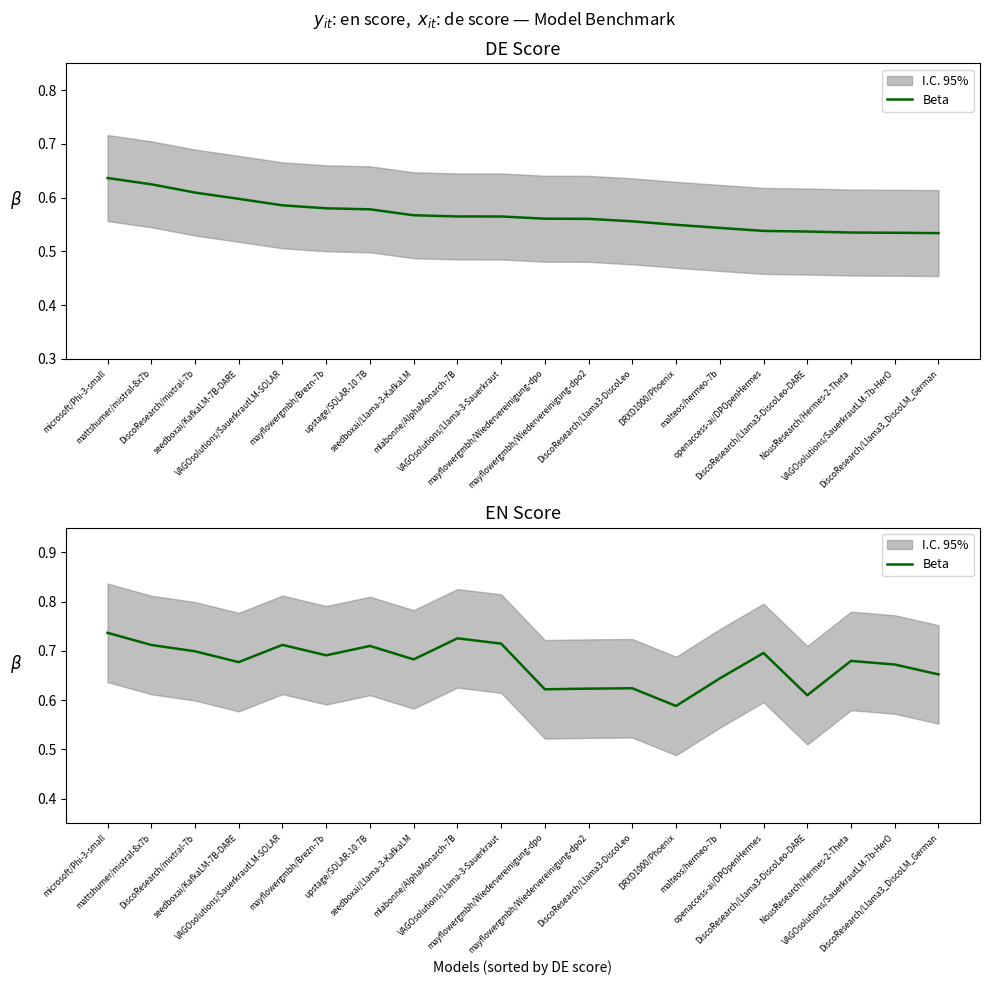

Where is the data nearest to the value 0?

DRXD1000/Phoenix